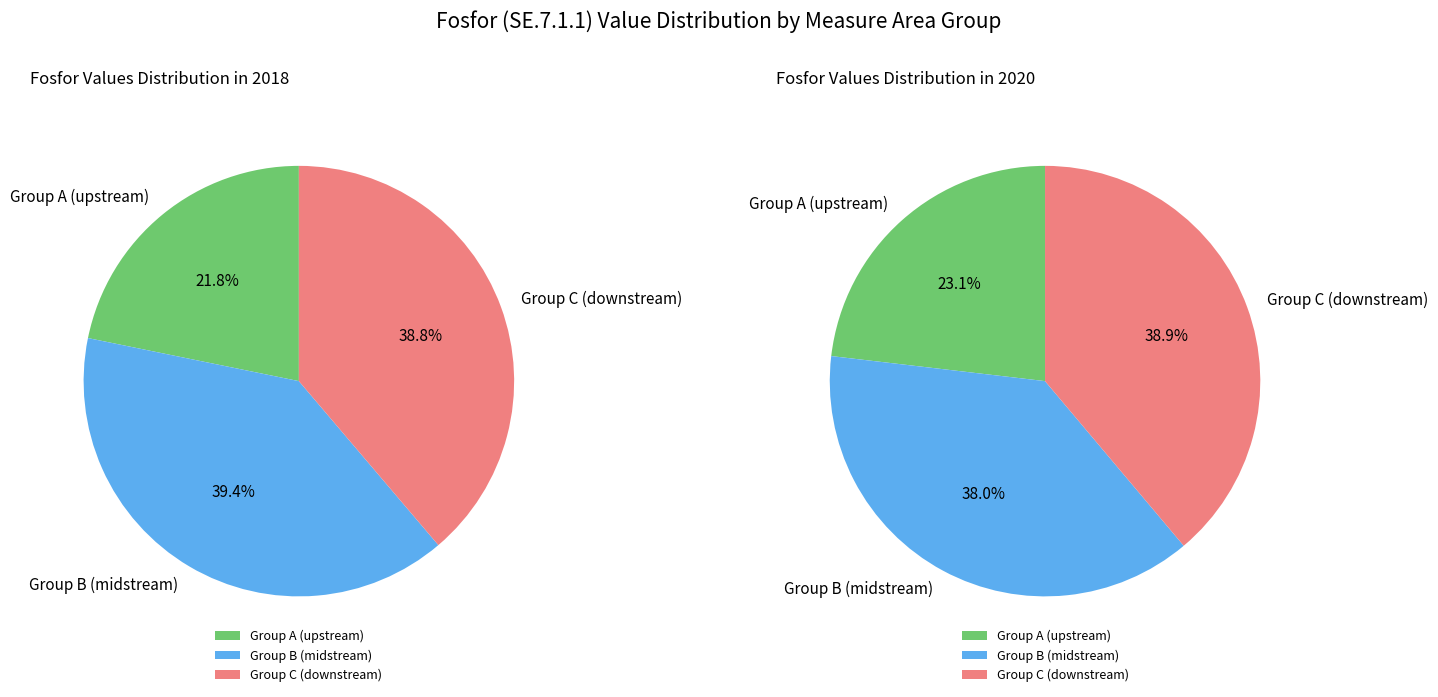

Is it true that 42. Vaggeryd ARV Nedströms is 1% of the pie?

False